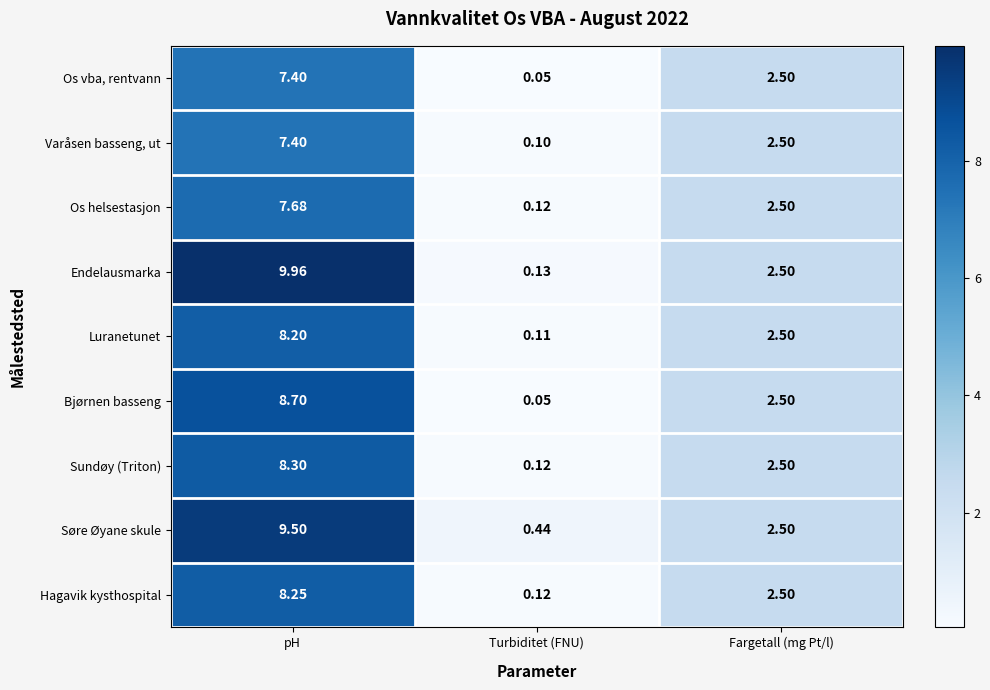

How many values in the Søre Øyane skule series are below 2?

1